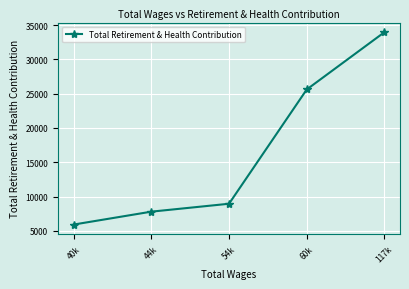

Approximately how many times larger is the value at 40k compared to 117k?

0.2